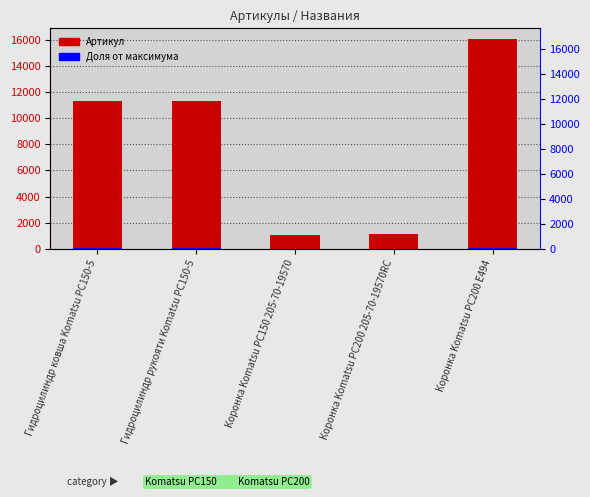

What is the value of the Процентиль bar at the 3rd from the left?

5.5